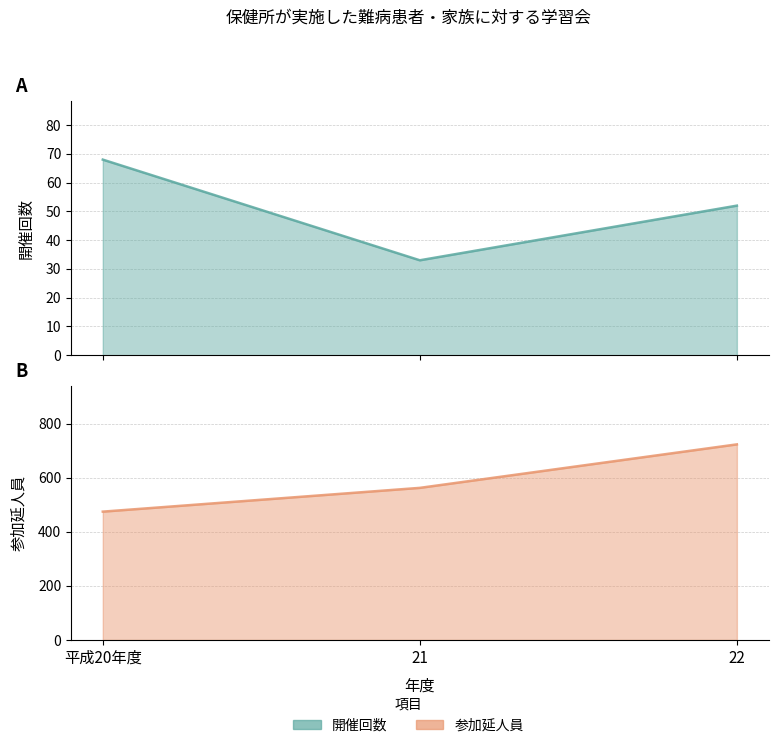

At which label is 開催回数 closest to 50?

22